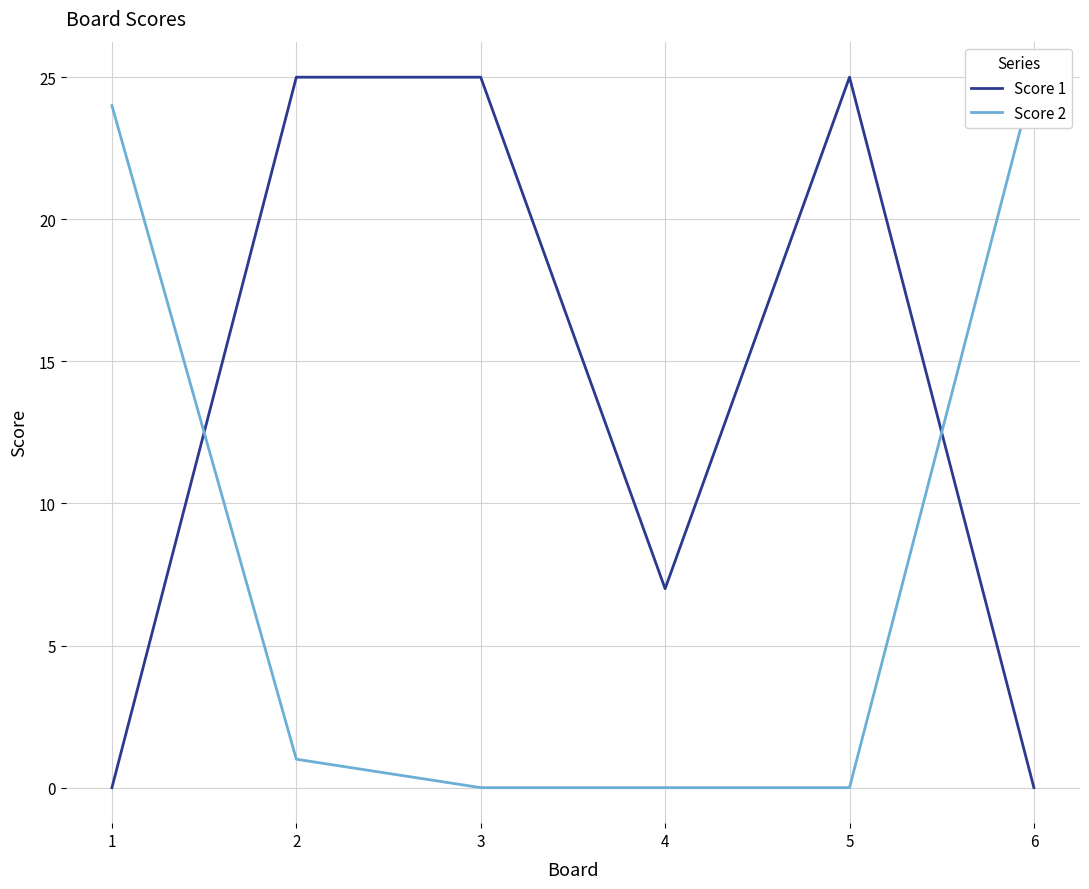

True or false: Score 1 has a value of 41 at 5.

False